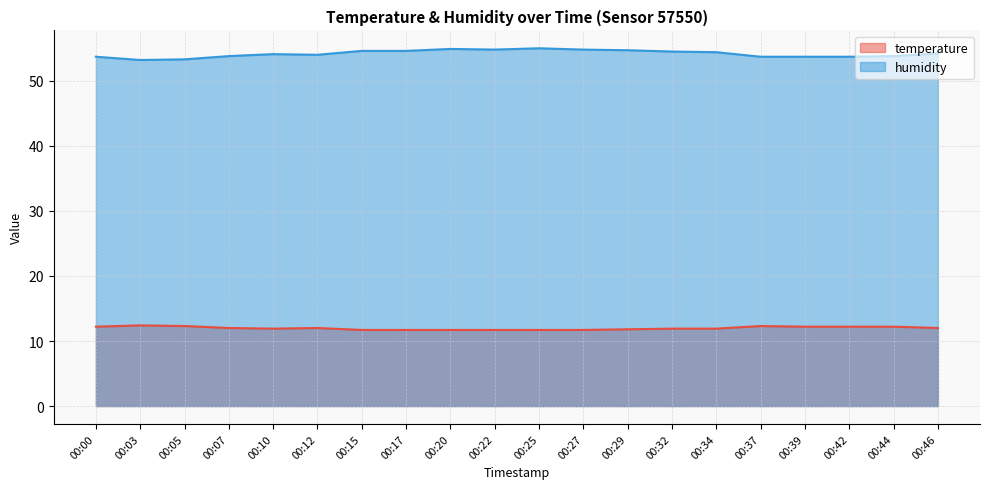

What are all the series names shown in the legend?

temperature, humidity